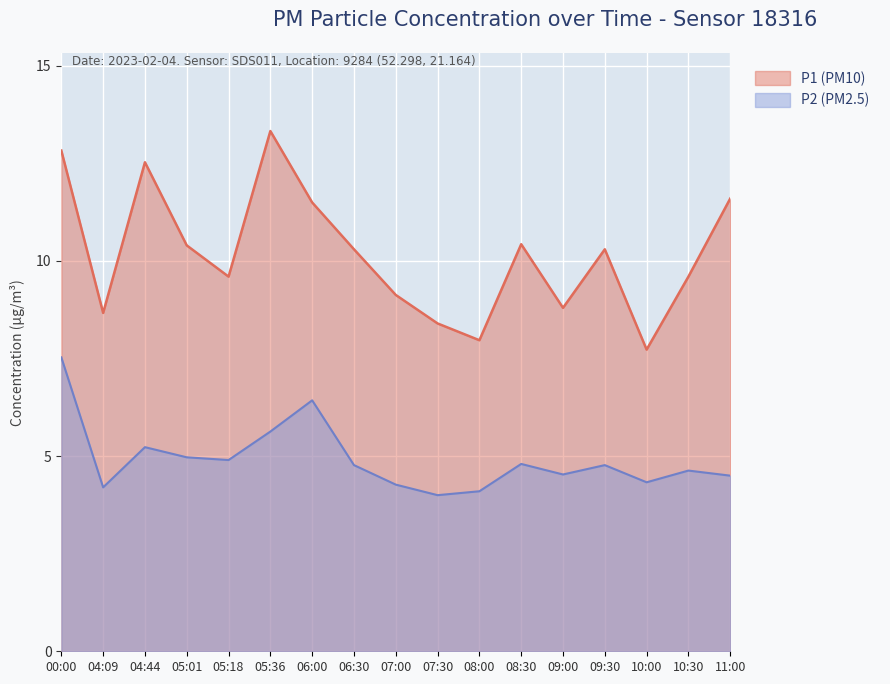

At which category does P2 reach its first local valley?

04:09